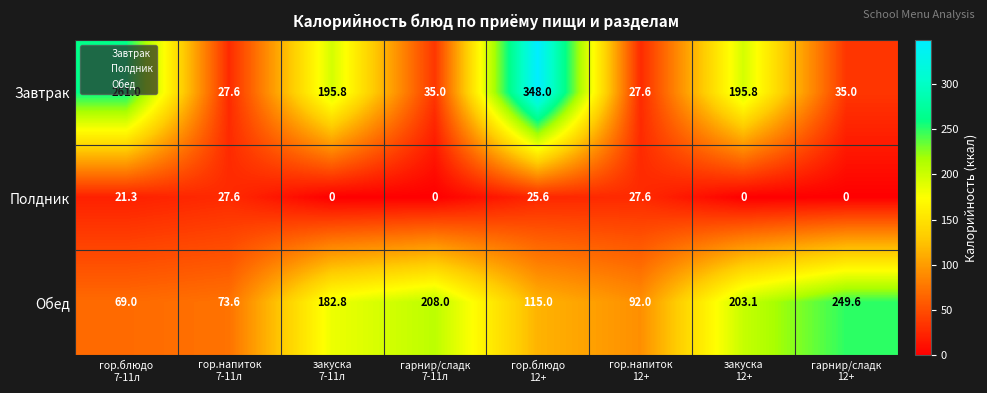

Rank the series at закуска
7-11л from lowest to highest value.

Полдник, Обед, Завтрак